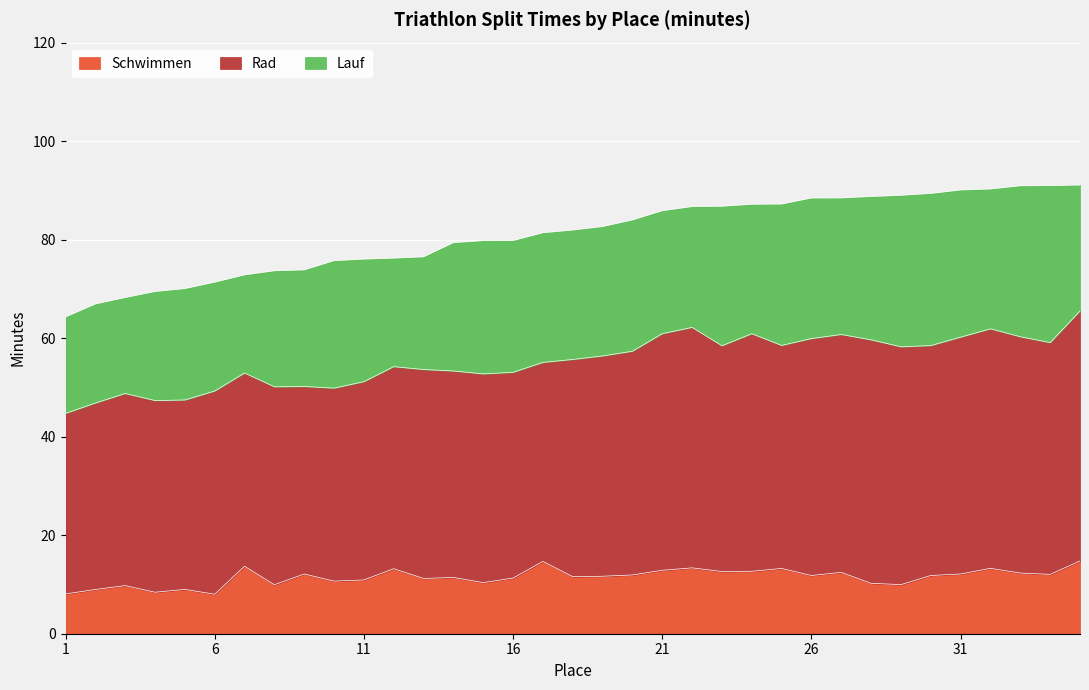

Which category has the highest value in the Lauf series?

34